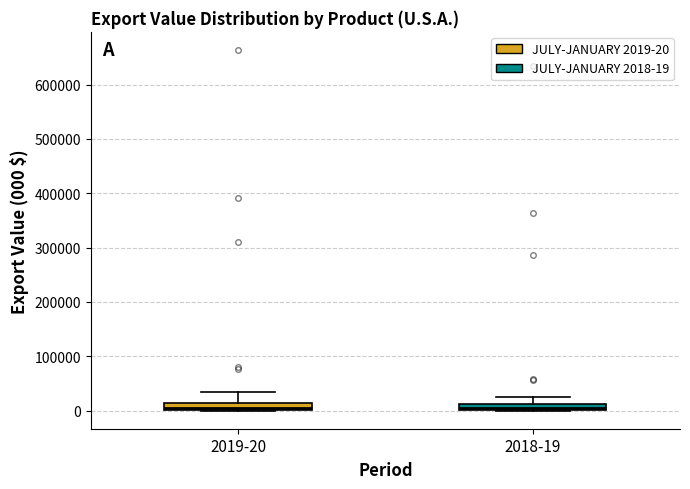

Where does the upper whisker of the box for 2018-19 end on the y-axis? The values are not printed on the chart, so give them approximately, as read against the axis.

20000